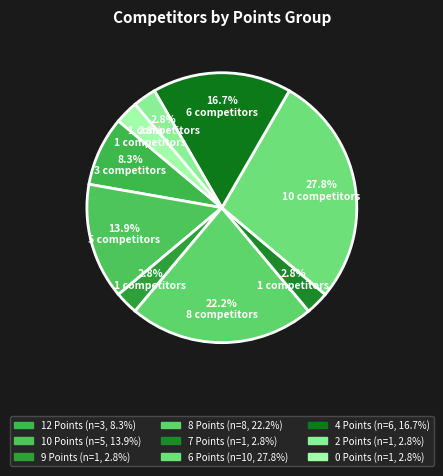

How many slices are in this pie chart?

9